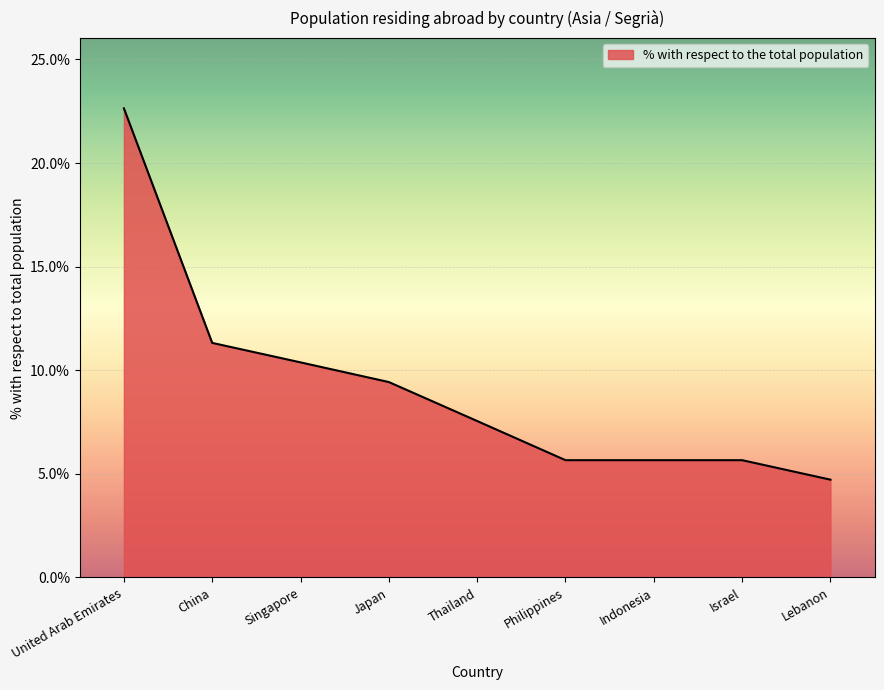

What value does the data have at Lebanon?

4.7